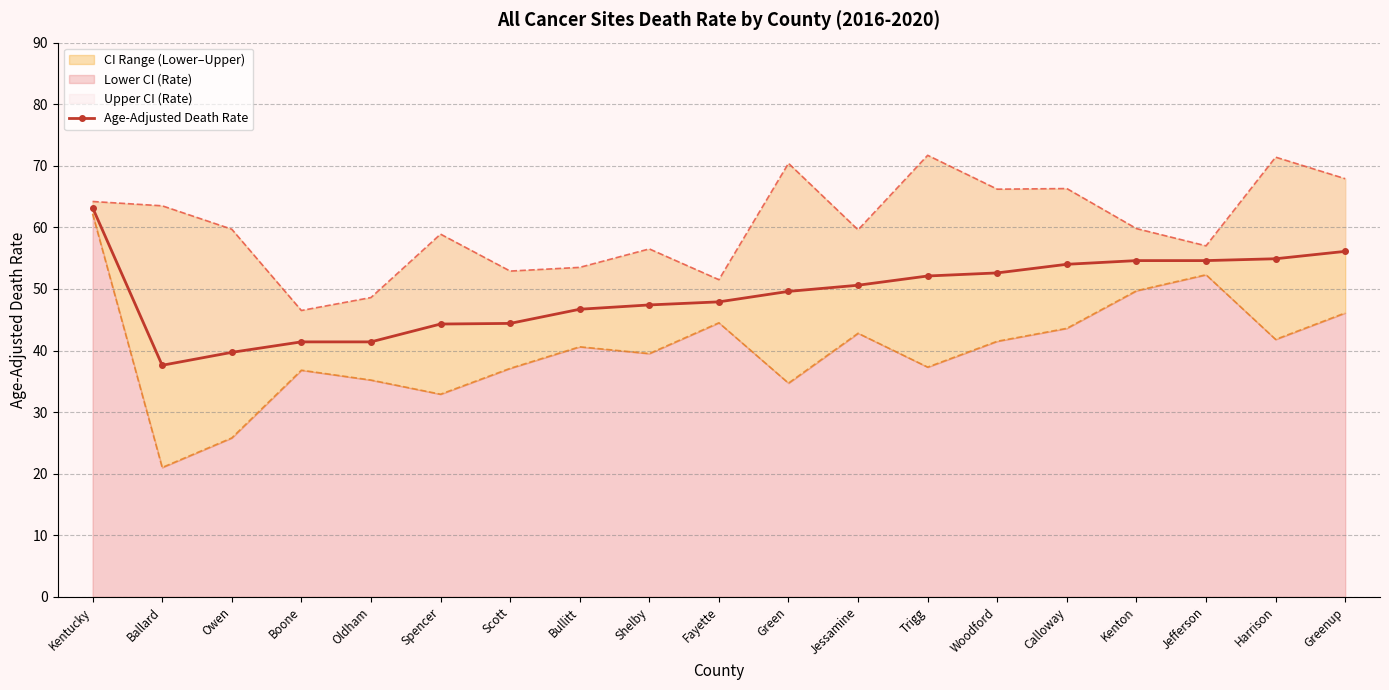

What position from the left is Jefferson?

17